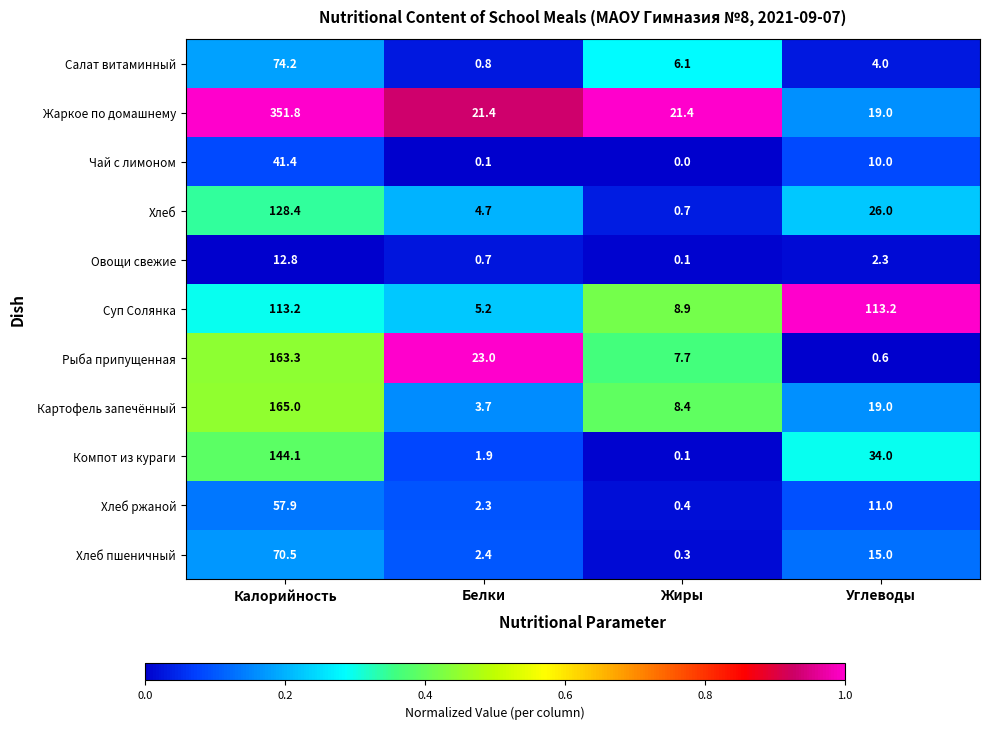

Which label corresponds to the smallest value in the chart?

Жиры